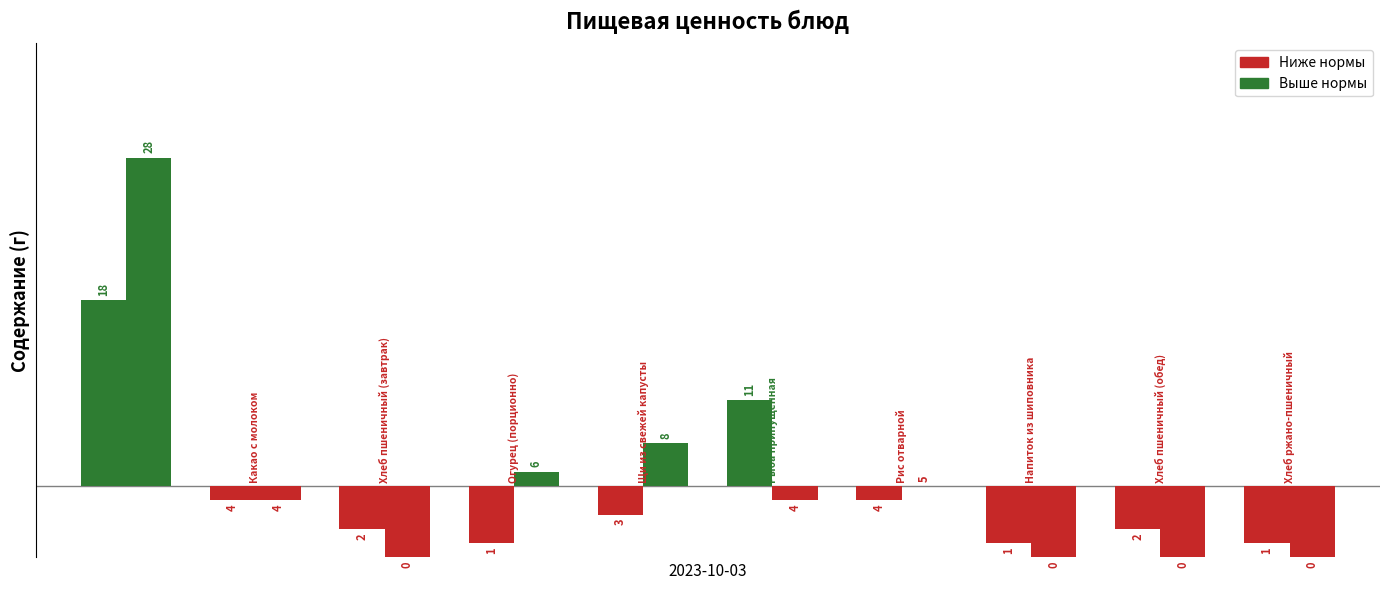

Does the chart contain stacked bars?

No